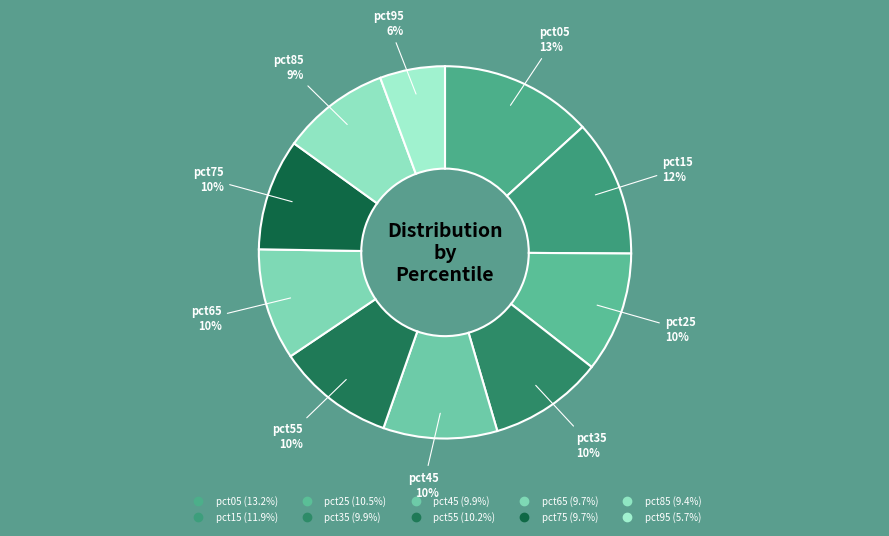

Is the sum of pct85 and pct35 greater than half?

No